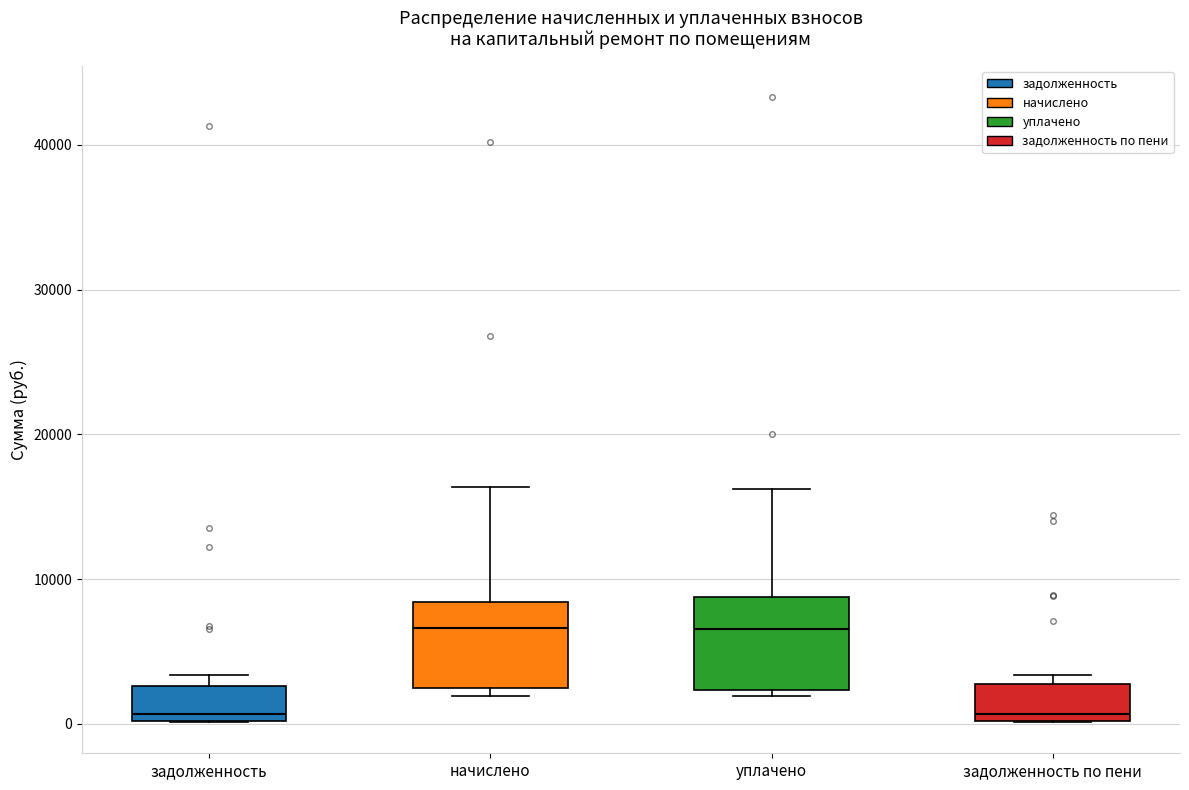

Reading left to right, transcribe this box plot: for each box, give where its median line is, the range the box spans, and where its two whiskers end, as read against the y-axis. The values are not printed on the chart, so give them approximately, as read against the axis.

задолженность: median 1000, box 0 to 3000, whiskers 0 to 3000 (just above the box's upper edge)
начислено: median 7000, box 2000 to 8000, whiskers 2000 (just below the box's lower edge) to 16000
уплачено: median 7000, box 2000 to 9000, whiskers 2000 (just below the box's lower edge) to 16000
задолженность по пени: median 1000, box 0 to 3000, whiskers 0 to 3000 (just above the box's upper edge)